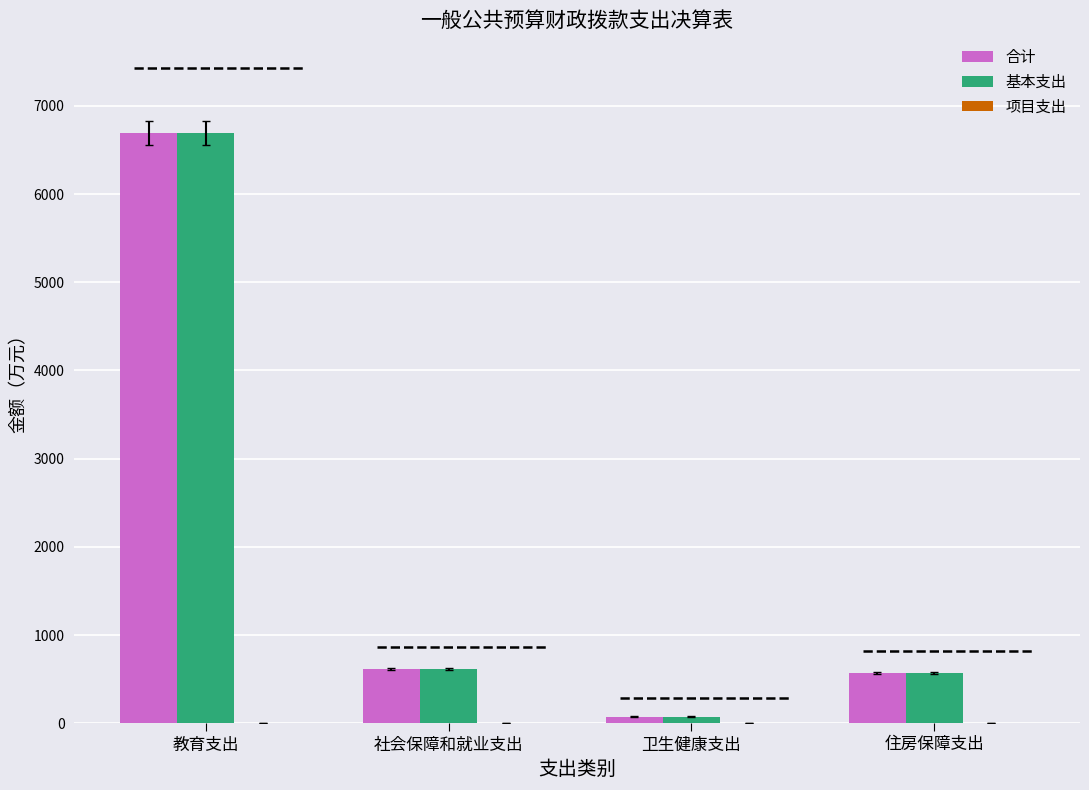

Which series has the largest total across all categories?

合计